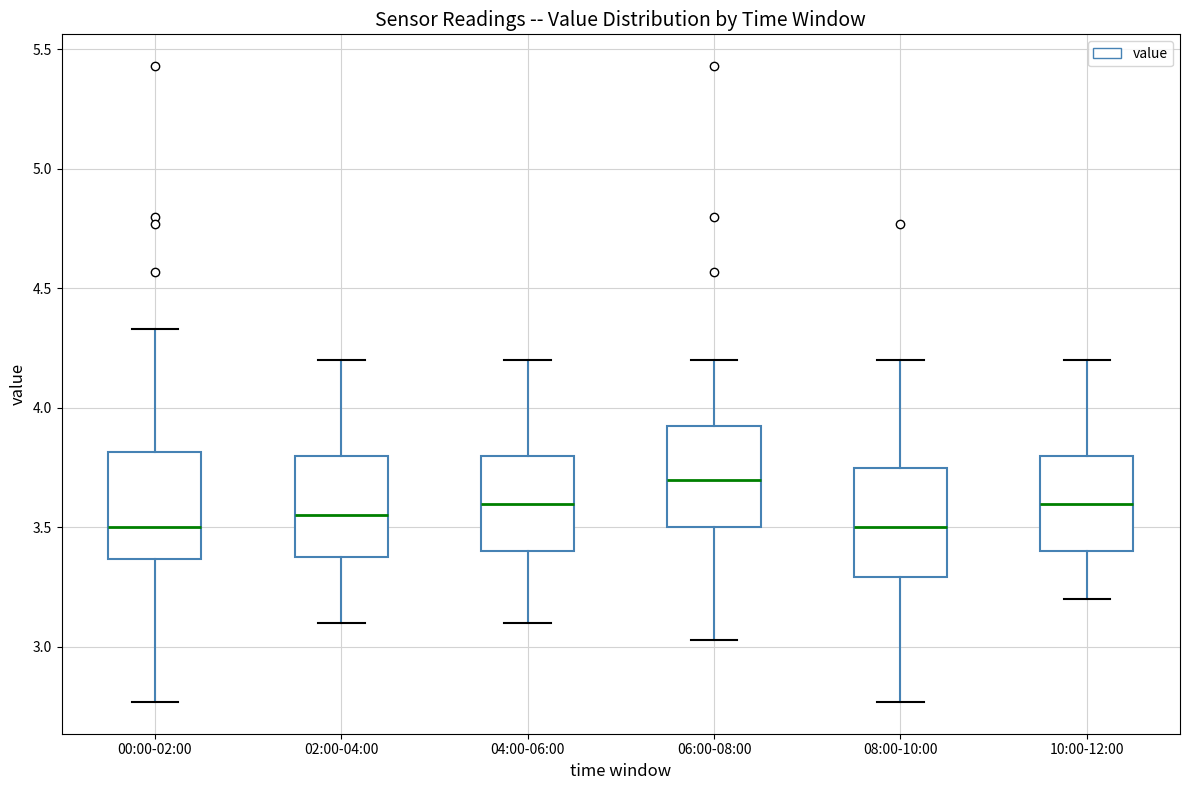

Where is the upper edge of the box for 02:00-04:00 on the y-axis? The values are not printed on the chart, so give them approximately, as read against the axis.

3.80